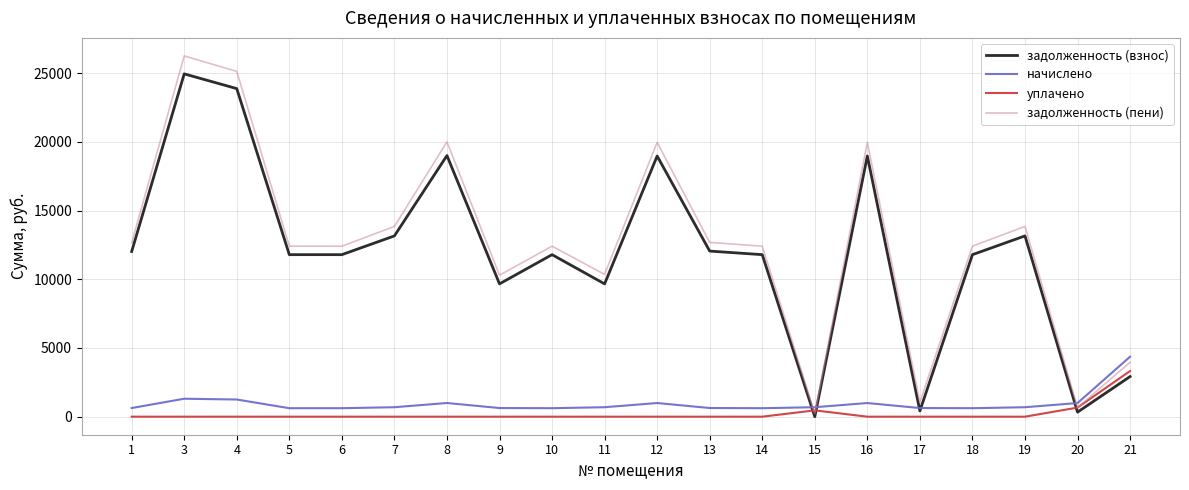

At which label does задолженность (взнос) first exceed 11791?

1